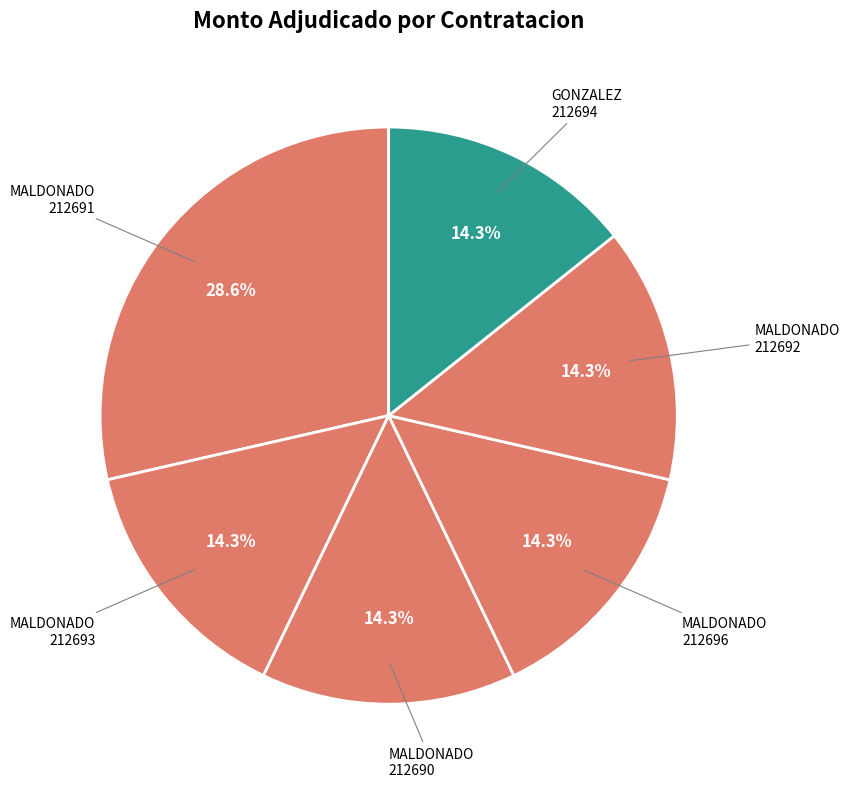

How many segments does this pie chart have?

6